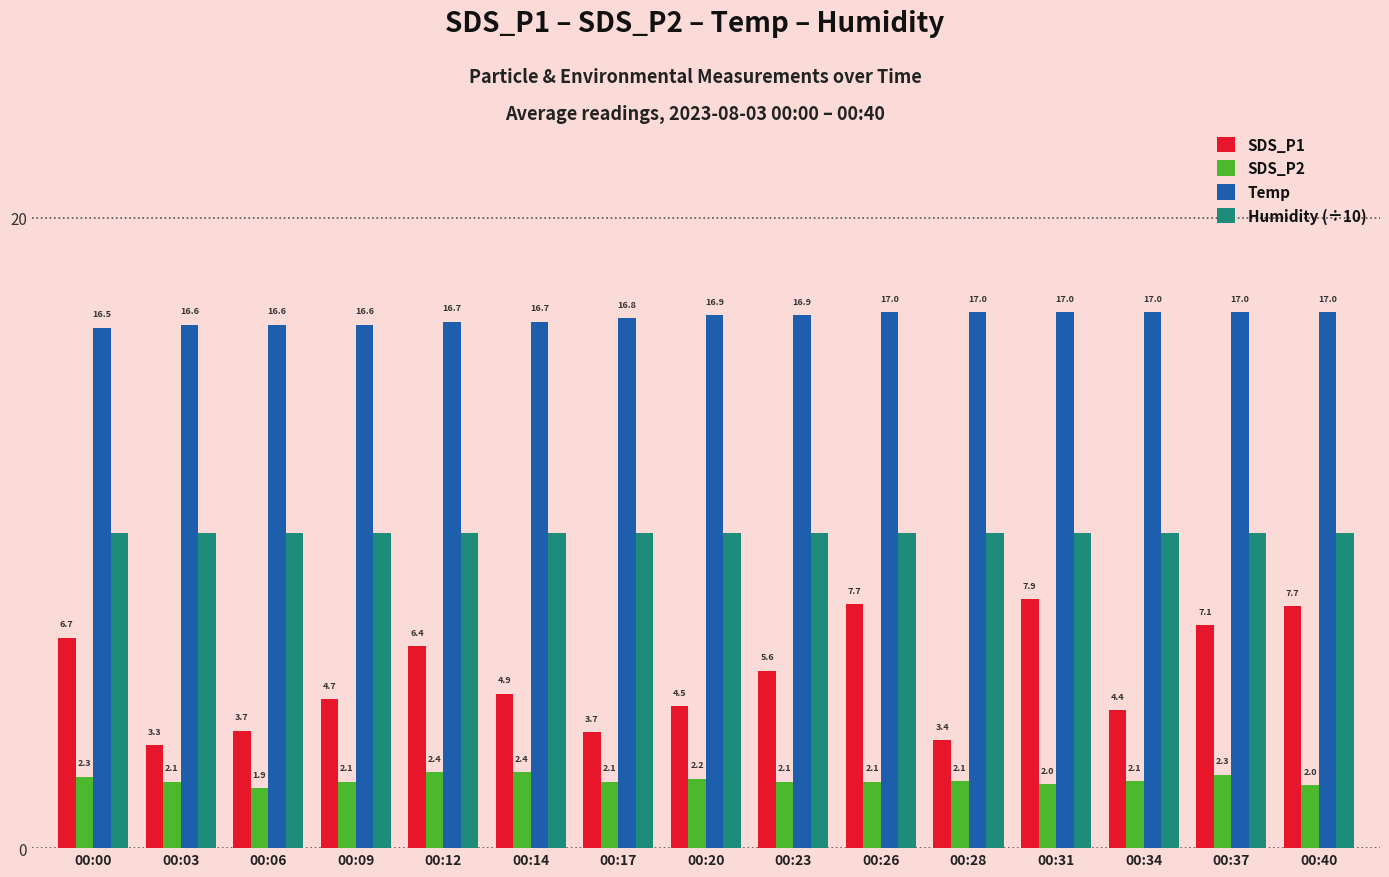

True or false: Humidity (÷10) has a value of 10.0 at 00:23.

True